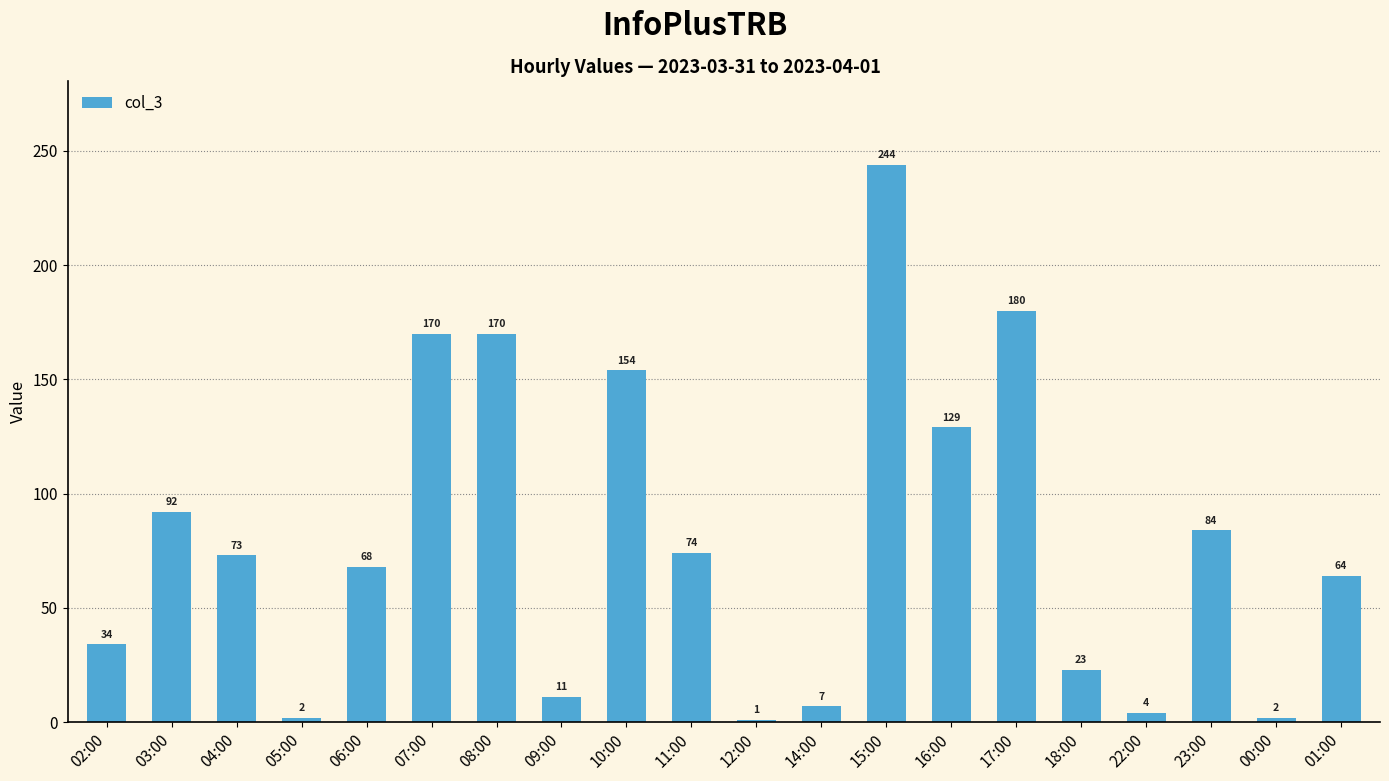

Are the bars horizontal?

No